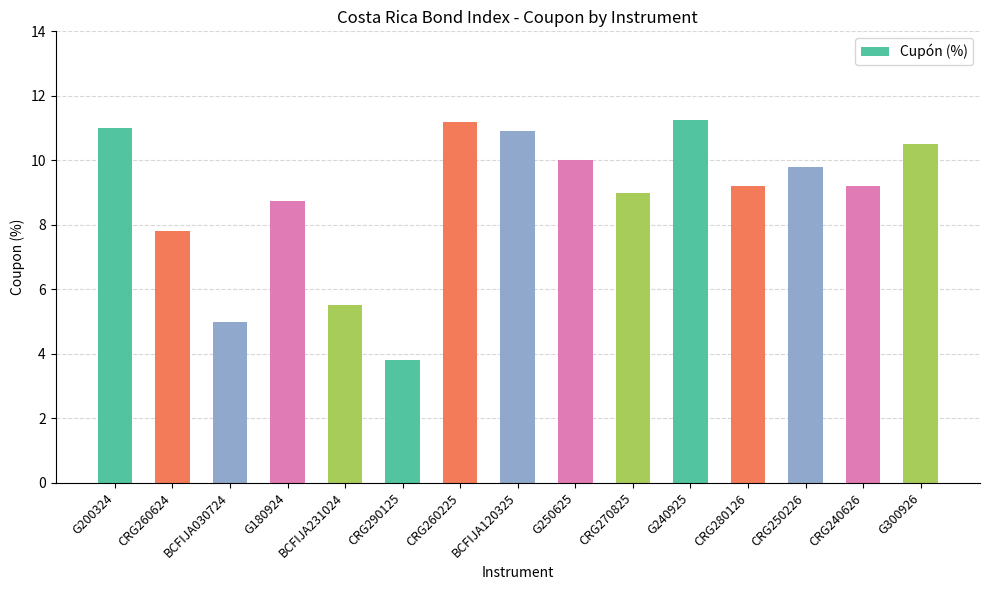

The value at BCFIJA120325 is 18.0. True or false?

False